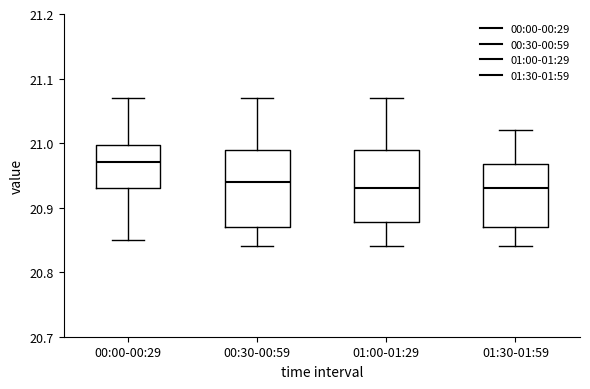

Reading left to right, transcribe this box plot: for each box, give where its median line is, the range the box spans, and where its two whiskers end, as read against the y-axis. The values are not printed on the chart, so give them approximately, as read against the axis.

00:00-00:29: median 20.97, box 20.93 to 21.00, whiskers 20.85 to 21.07
00:30-00:59: median 20.94, box 20.87 to 20.99, whiskers 20.84 to 21.07
01:00-01:29: median 20.93, box 20.88 to 20.99, whiskers 20.84 to 21.07
01:30-01:59: median 20.93, box 20.87 to 20.97, whiskers 20.84 to 21.02